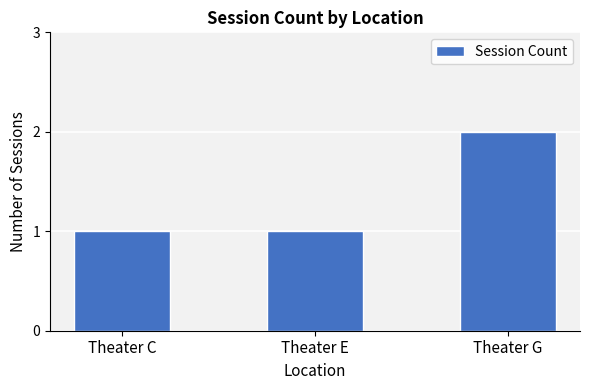

What is the change in value from Theater E to Theater G?

+1